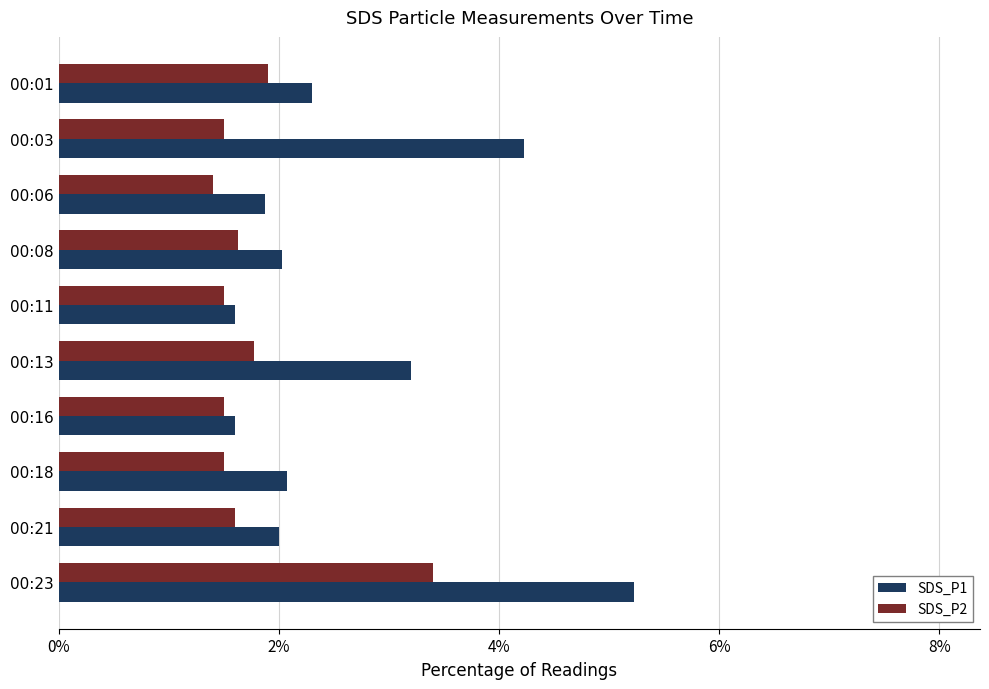

The value of SDS_P2 at 00:01 is 1.9. True or false?

True